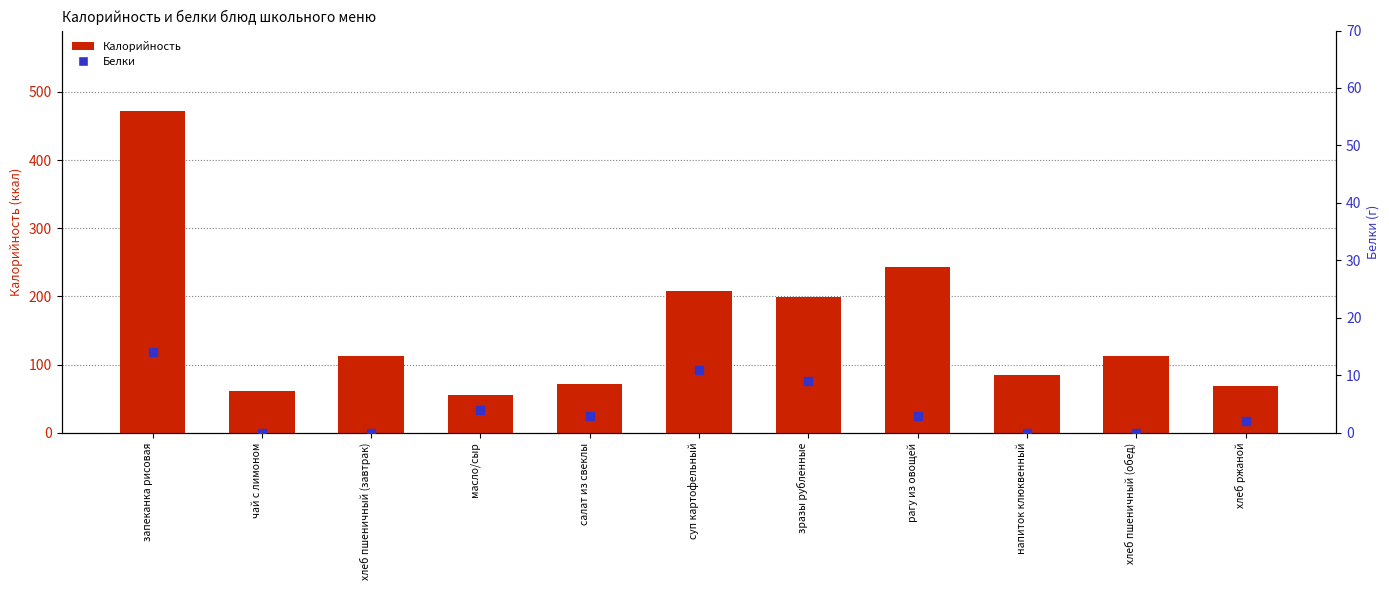

Which series has the largest total across all categories?

Калорийность